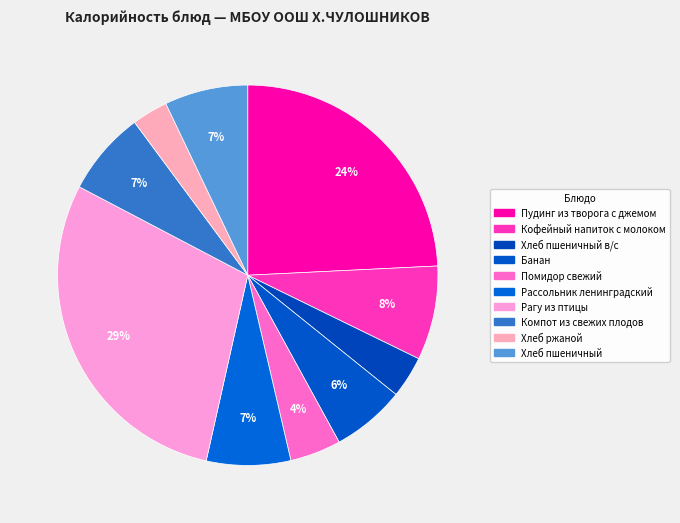

Count the number of slices in the pie.

10